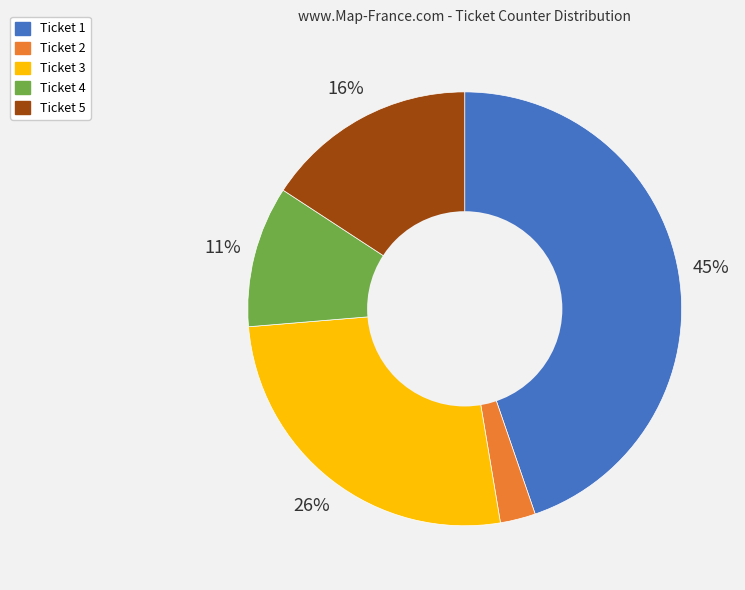

Count the number of slices in the pie.

5